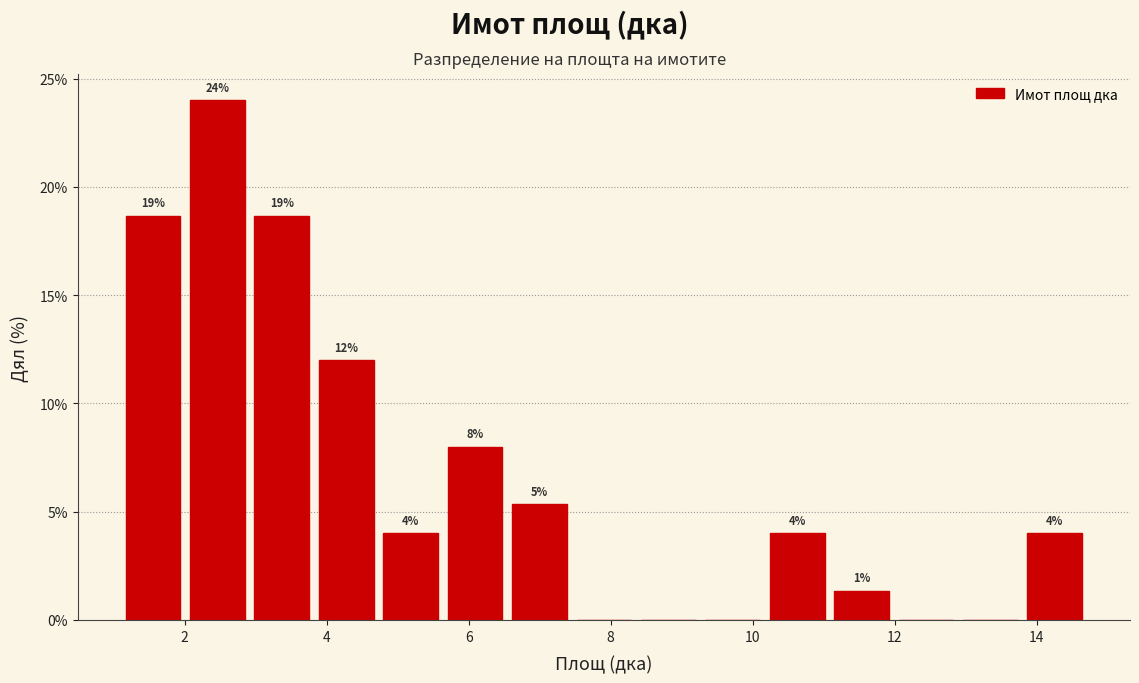

Over which range of the x-axis is the bar tallest?

2.0 to 3.0